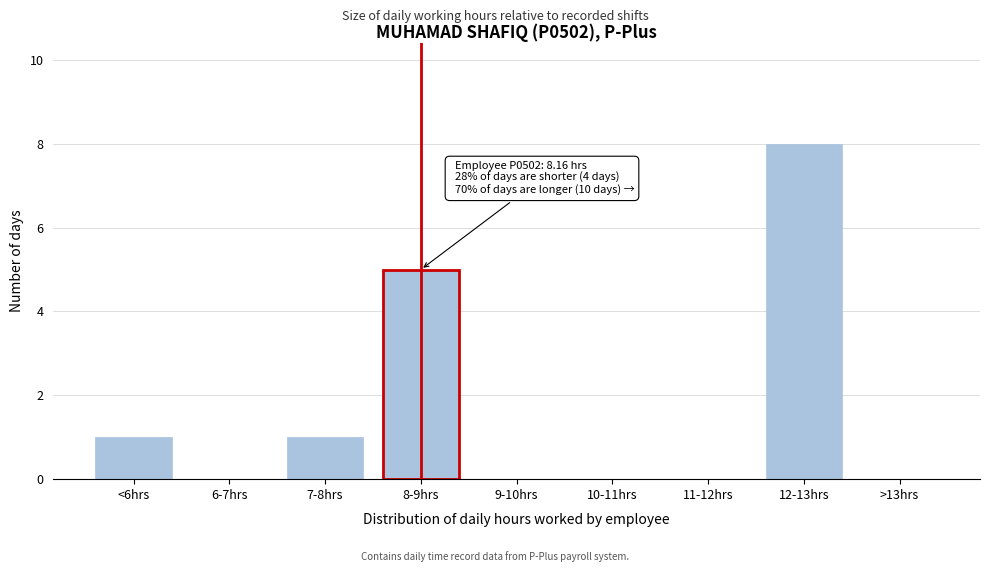

Reading right to left, extract all data points from this chart.

>13hrs=0	12-13hrs=8	11-12hrs=0	10-11hrs=0	9-10hrs=0	8-9hrs=5	7-8hrs=1	6-7hrs=0	<6hrs=1